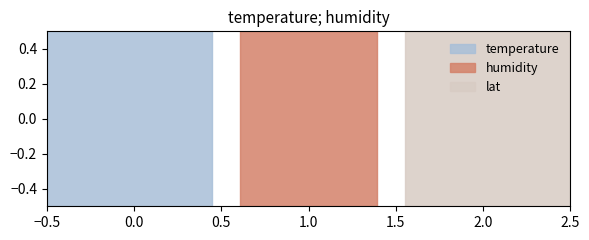

Is this an area chart (filled region under the line)?

No